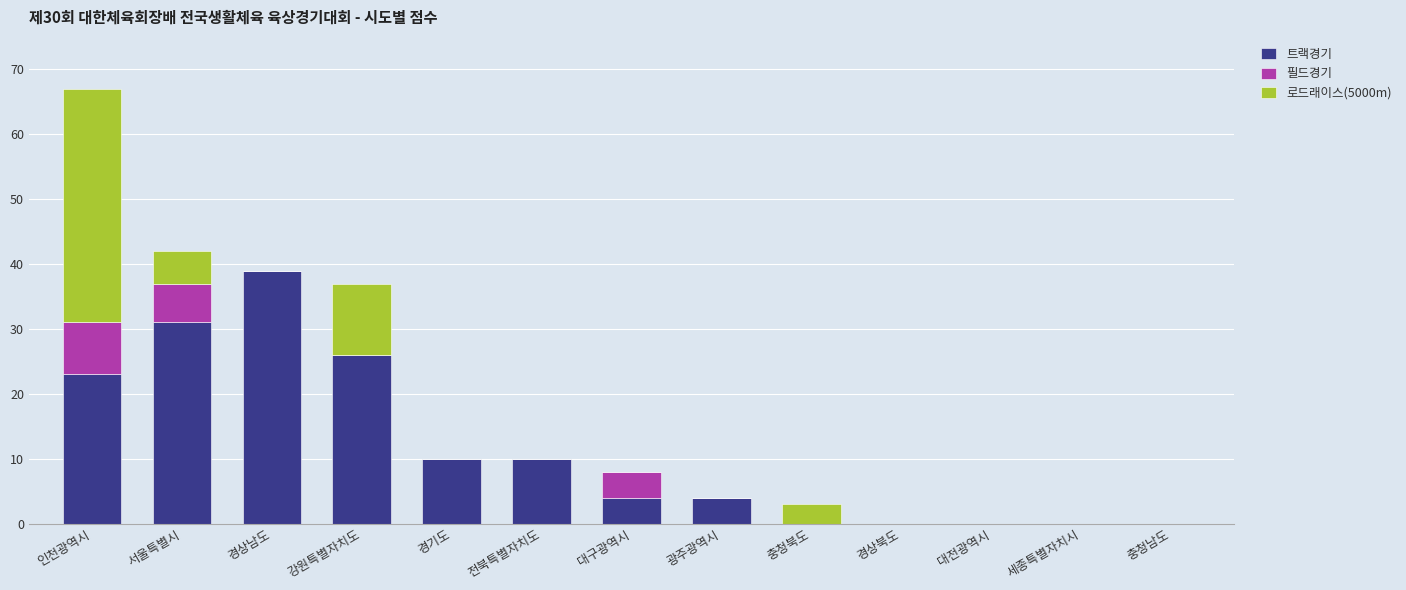

The 트랙경기 series shows -21 at 충청북도. True or false?

False